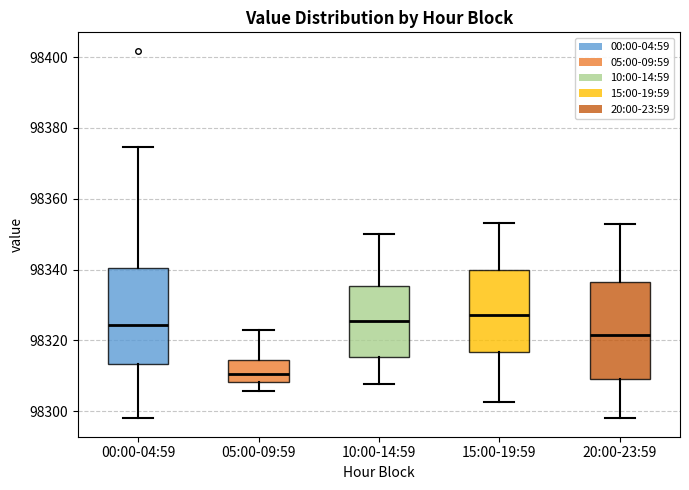

Where does the median line of the box for 10:00-14:59 sit on the y-axis? The values are not printed on the chart, so give them approximately, as read against the axis.

98326